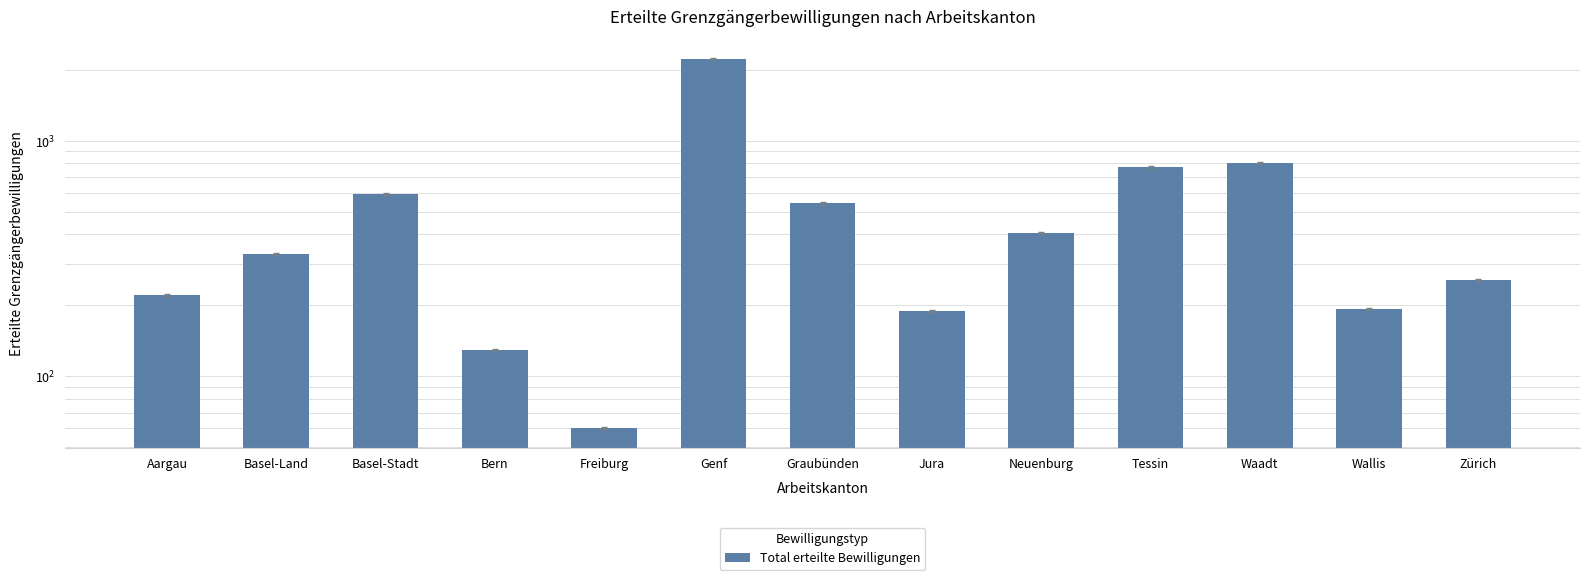

What is the label of the 6th bar from the right?

Jura